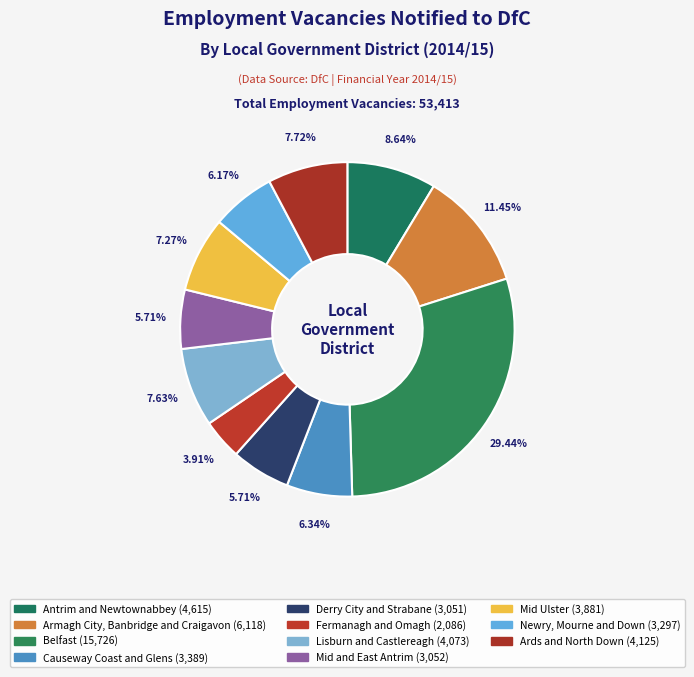

Which slice is the largest?

Belfast